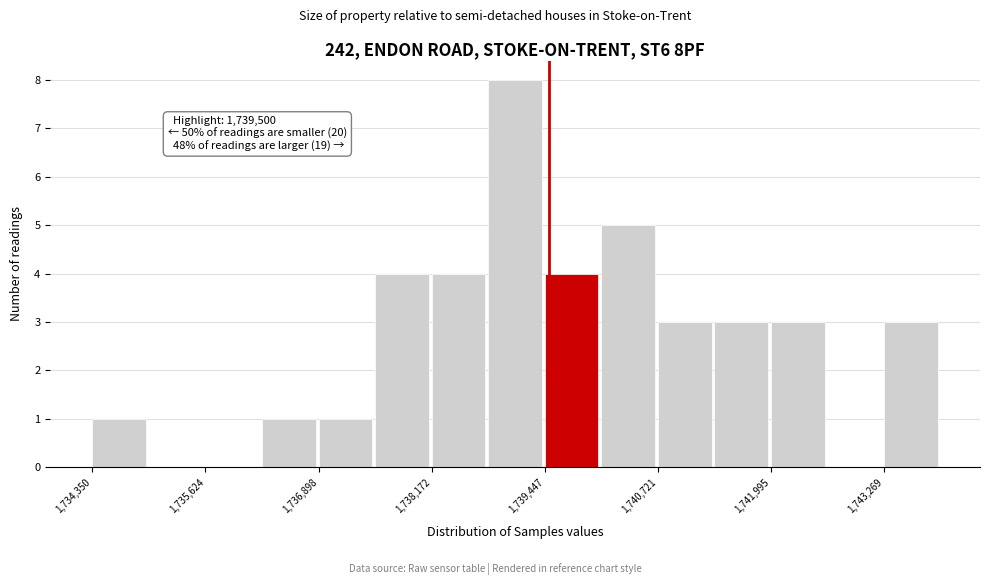

Read against the x-axis, roughly where is the centre of the tallest bar?

1739200